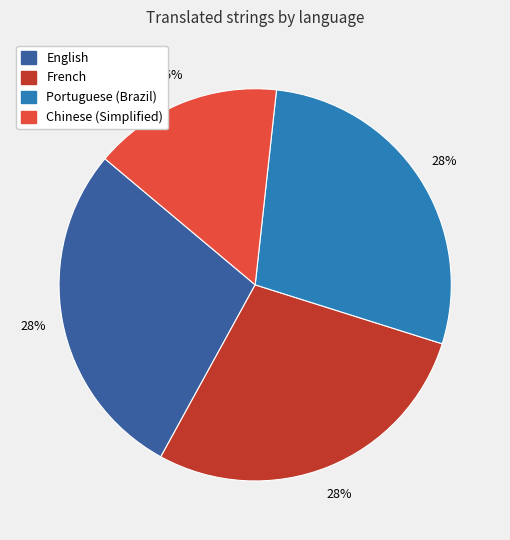

Count the number of slices in the pie.

4